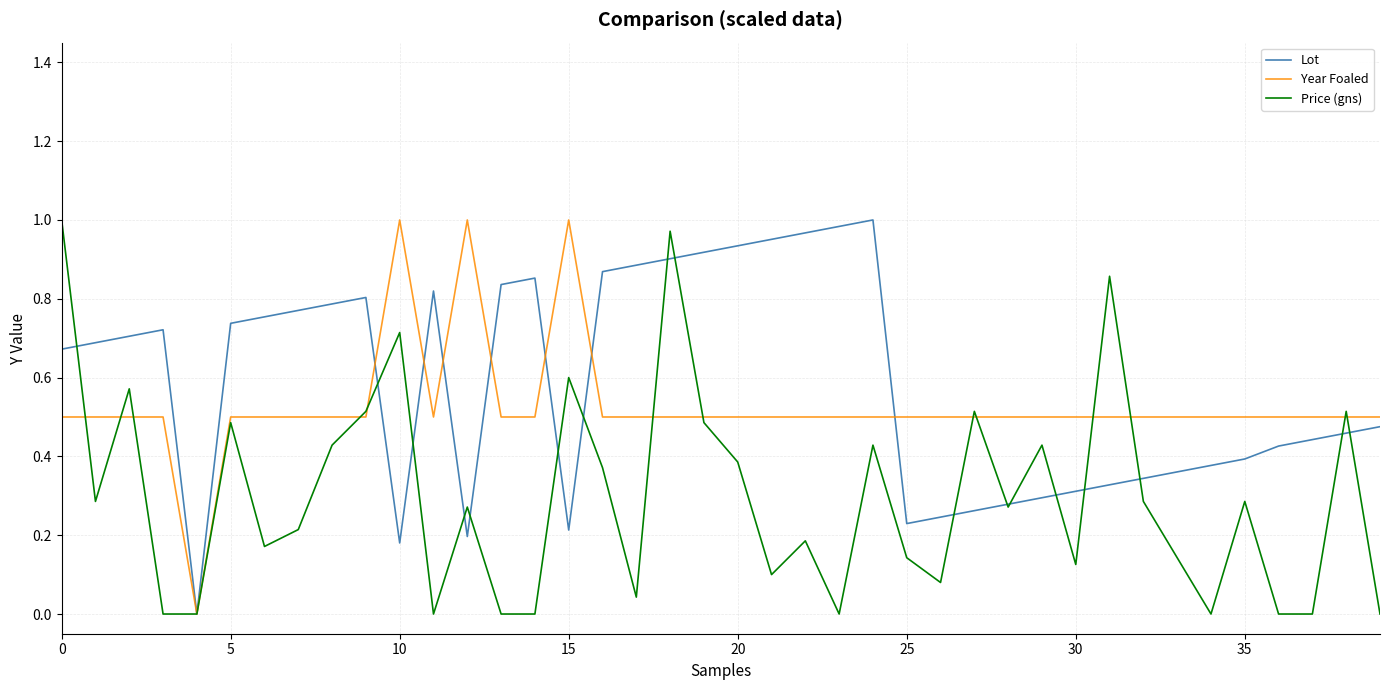

List the series in order of their overall mean, highest first.

Lot, Year Foaled, Price (gns)